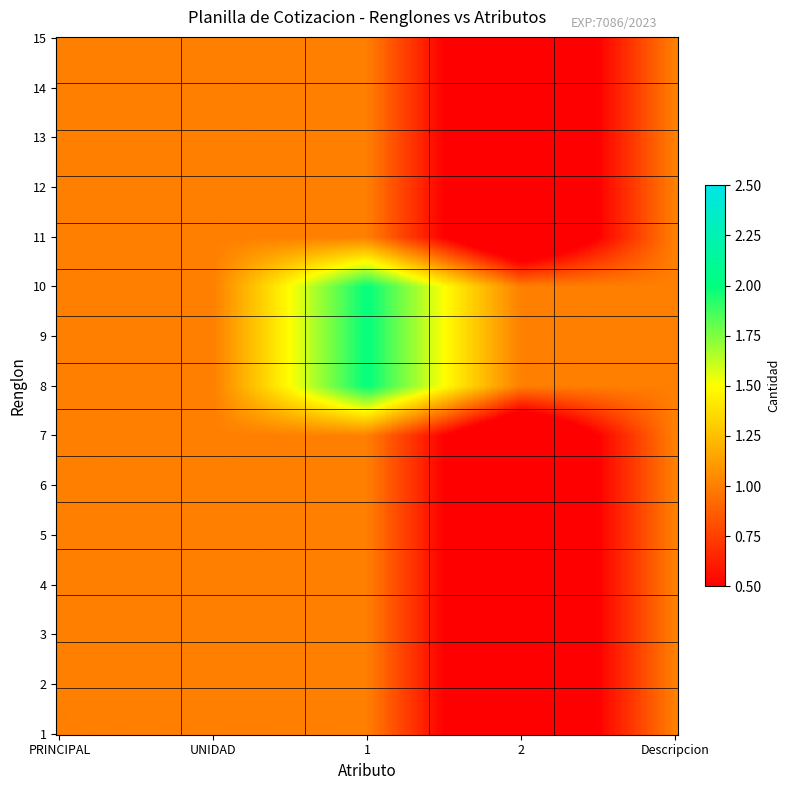

Which category has the highest value across all series?

3